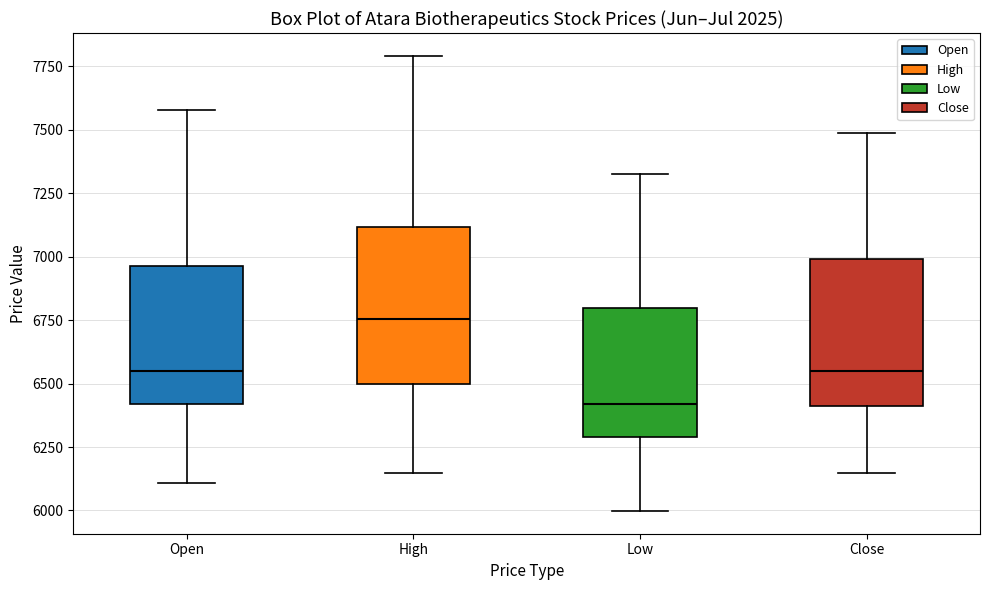

Reading left to right, transcribe this box plot: for each box, give where its median line is, the range the box spans, and where its two whiskers end, as read against the y-axis. The values are not printed on the chart, so give them approximately, as read against the axis.

Open: median 6550, box 6400 to 6950, whiskers 6100 to 7600
High: median 6750, box 6500 to 7100, whiskers 6150 to 7800
Low: median 6400, box 6300 to 6800, whiskers 6000 to 7350
Close: median 6550, box 6400 to 7000, whiskers 6150 to 7500